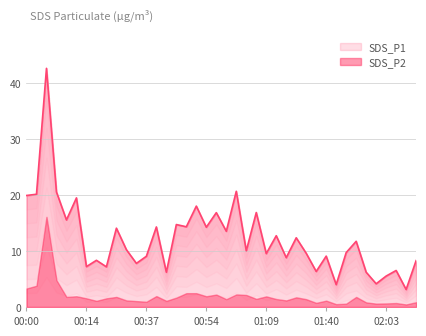

How many interior local valleys (lower than both neighbors) does the data have?

15